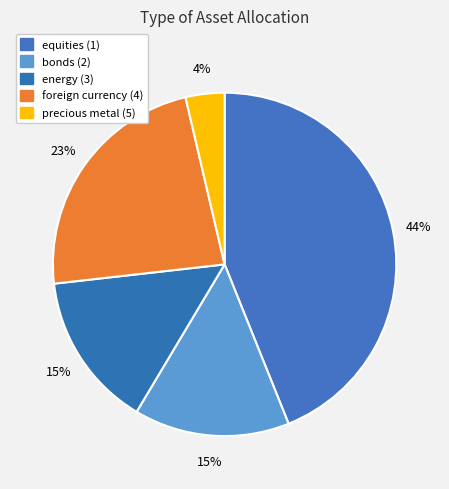

How many slices are in this pie chart?

5